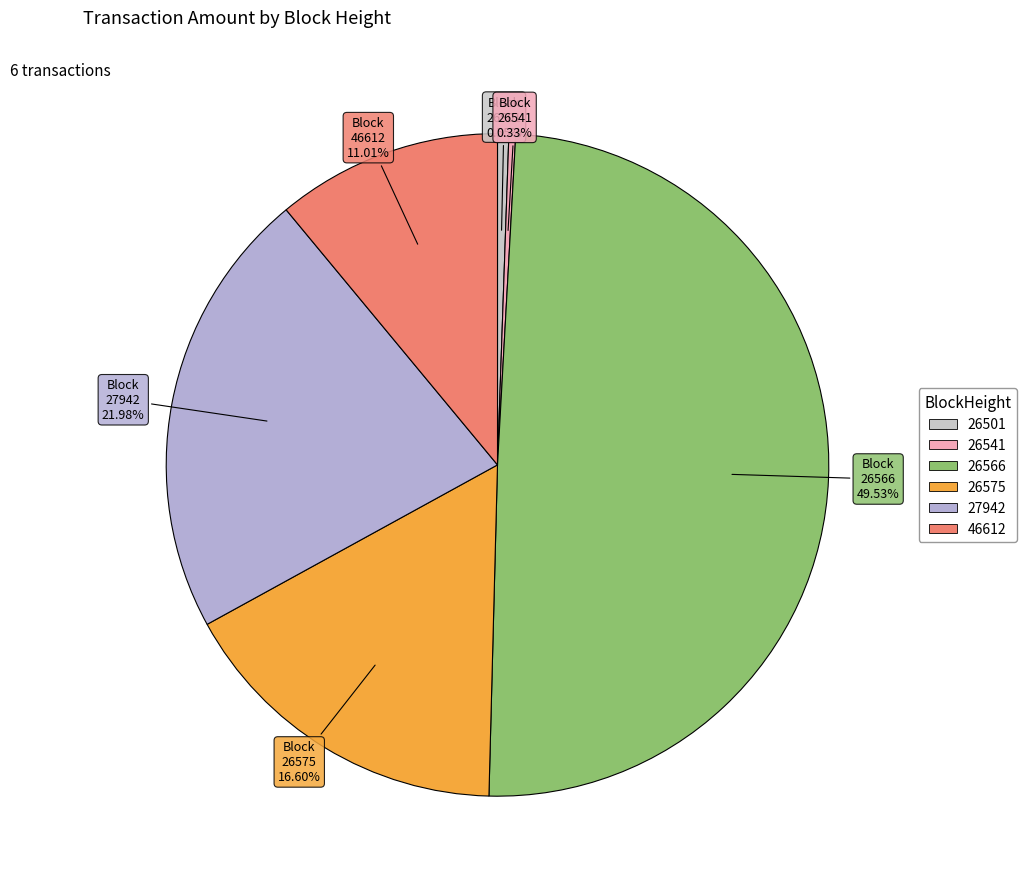

How many slices are in this pie chart?

6